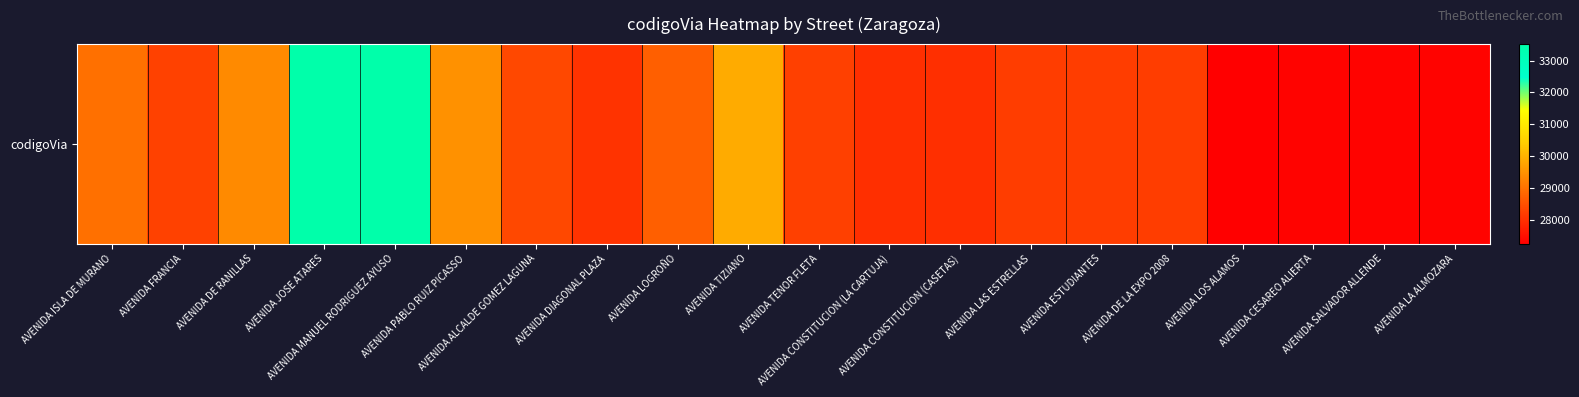

List the labels in order of value, smallest first.

AVENIDA LOS ALAMOS, AVENIDA CESAREO ALIERTA, AVENIDA SALVADOR ALLENDE, AVENIDA LA ALMOZARA, AVENIDA CONSTITUCION (LA CARTUJA), AVENIDA CONSTITUCION (CASETAS), AVENIDA DIAGONAL PLAZA, AVENIDA LAS ESTRELLAS, AVENIDA ESTUDIANTES, AVENIDA DE LA EXPO 2008, AVENIDA TENOR FLETA, AVENIDA FRANCIA, AVENIDA ALCALDE GOMEZ LAGUNA, AVENIDA LOGROÑO, AVENIDA ISLA DE MURANO, AVENIDA DE RANILLAS, AVENIDA PABLO RUIZ PICASSO, AVENIDA TIZIANO, AVENIDA JOSE ATARES, AVENIDA MANUEL RODRIGUEZ AYUSO